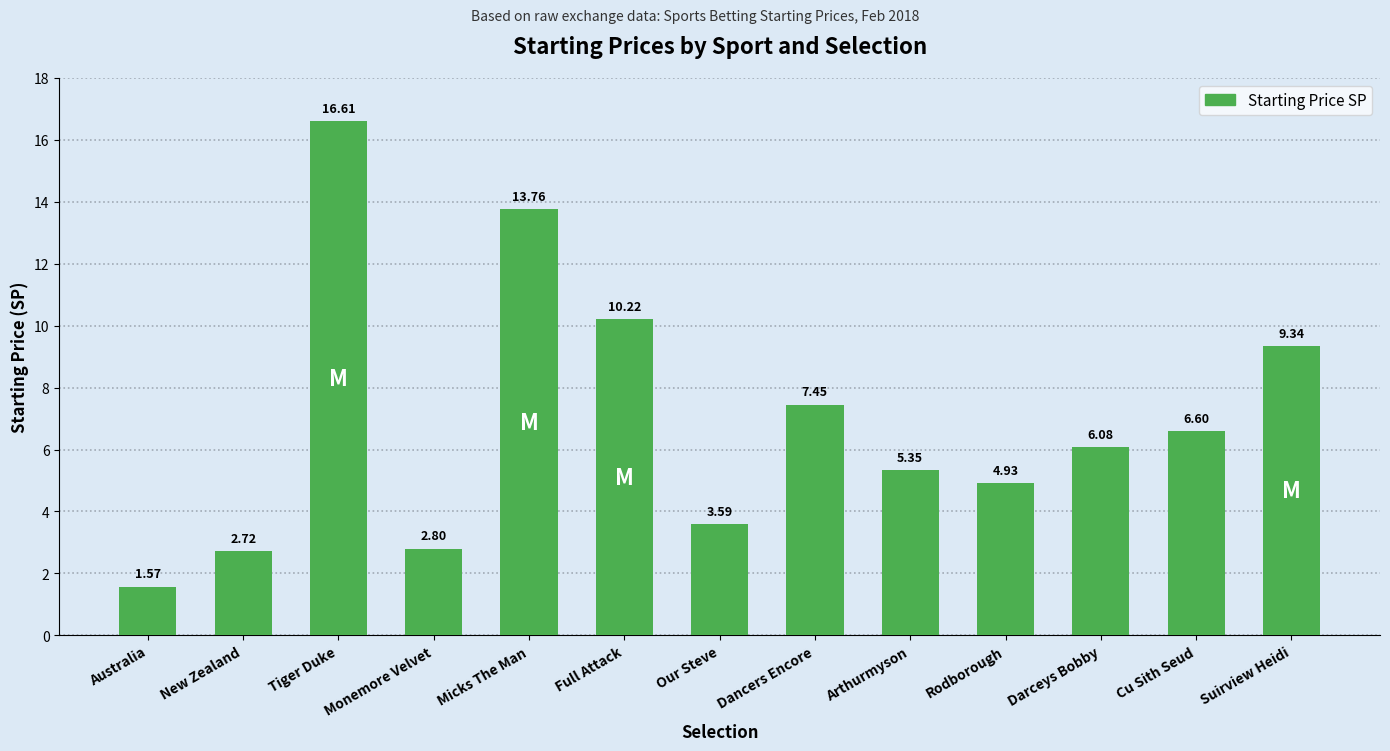

How many bars are there in total?

13